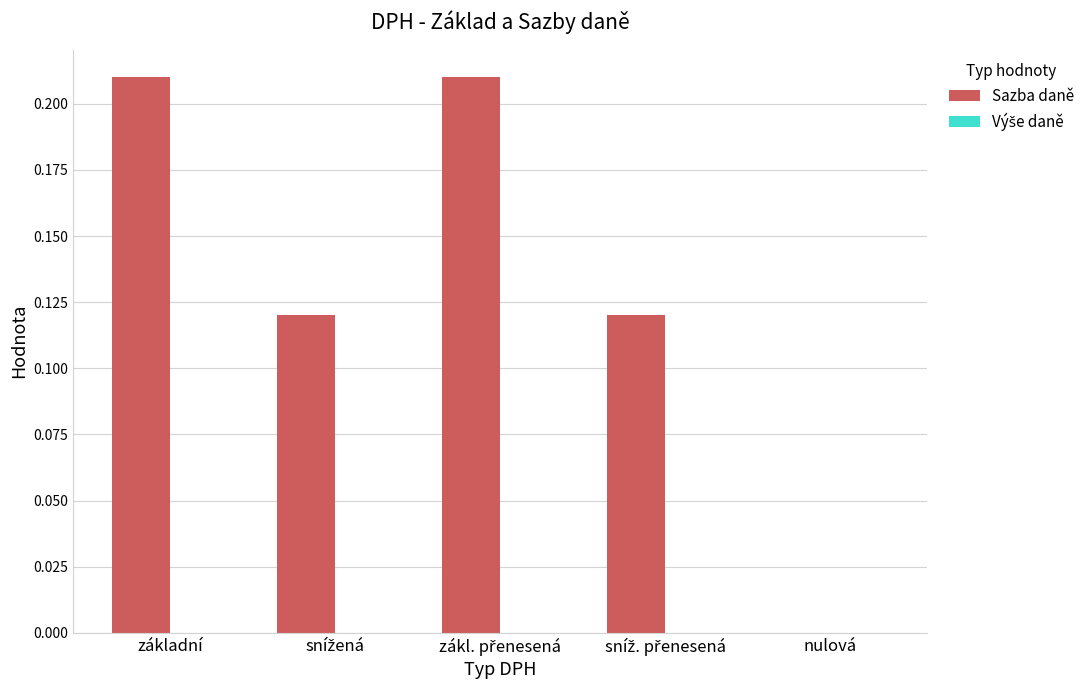

The chart shows a value of 0.0 at nulová. True or false?

True